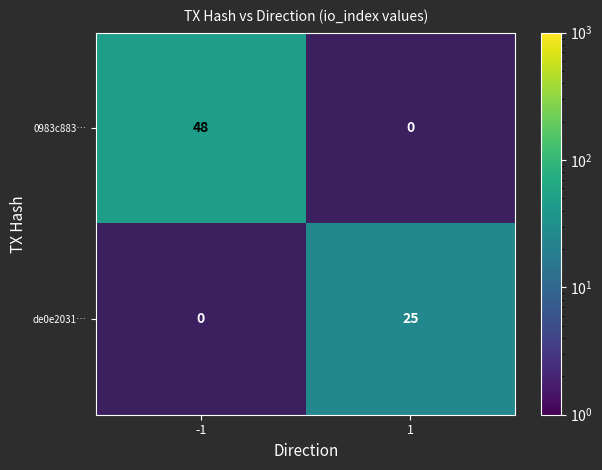

True or false: 0983c883… has a value of 48 at -1.

True